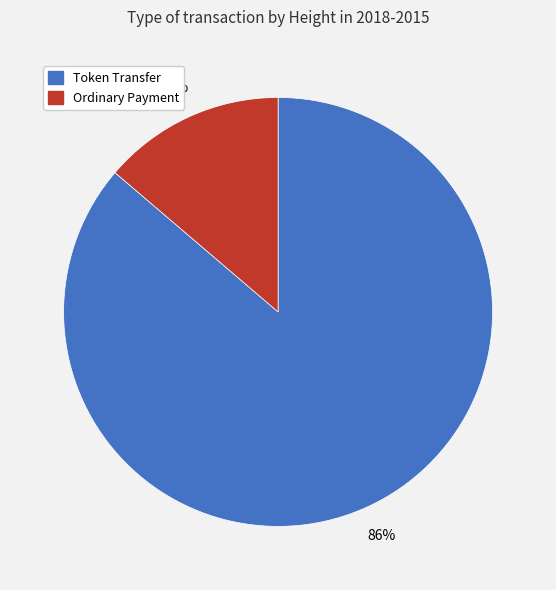

To the nearest percent, what is the average slice percentage?

50%